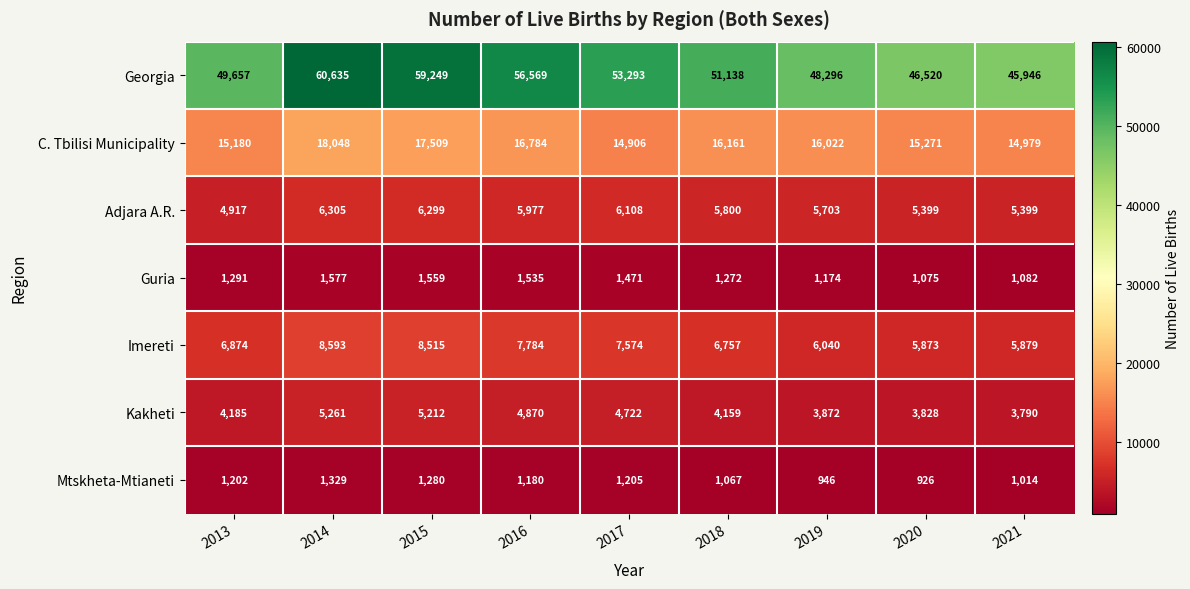

What is the difference between the highest and lowest values at 2017?

52088